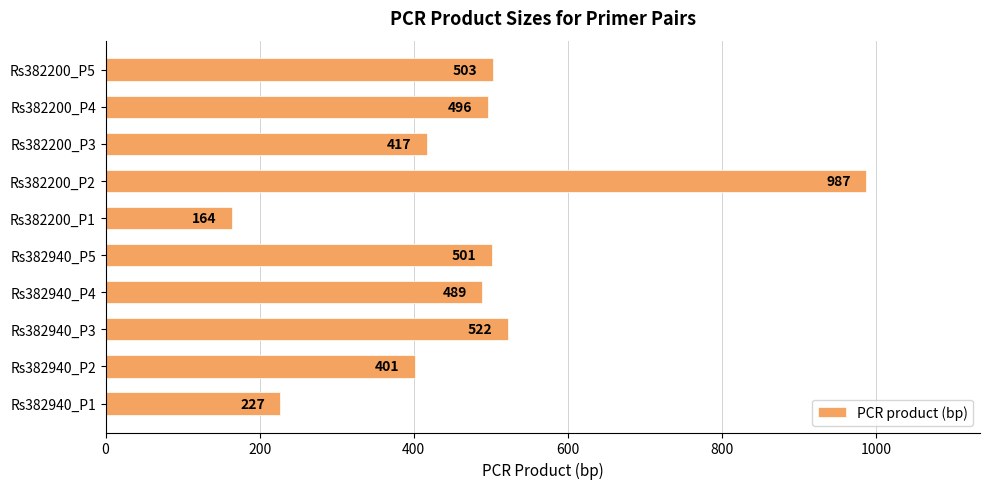

Reading bottom to top, list all the values displayed in this chart.

Rs382940_P1=227	Rs382940_P2=401	Rs382940_P3=522	Rs382940_P4=489	Rs382940_P5=501	Rs382200_P1=164	Rs382200_P2=987	Rs382200_P3=417	Rs382200_P4=496	Rs382200_P5=503